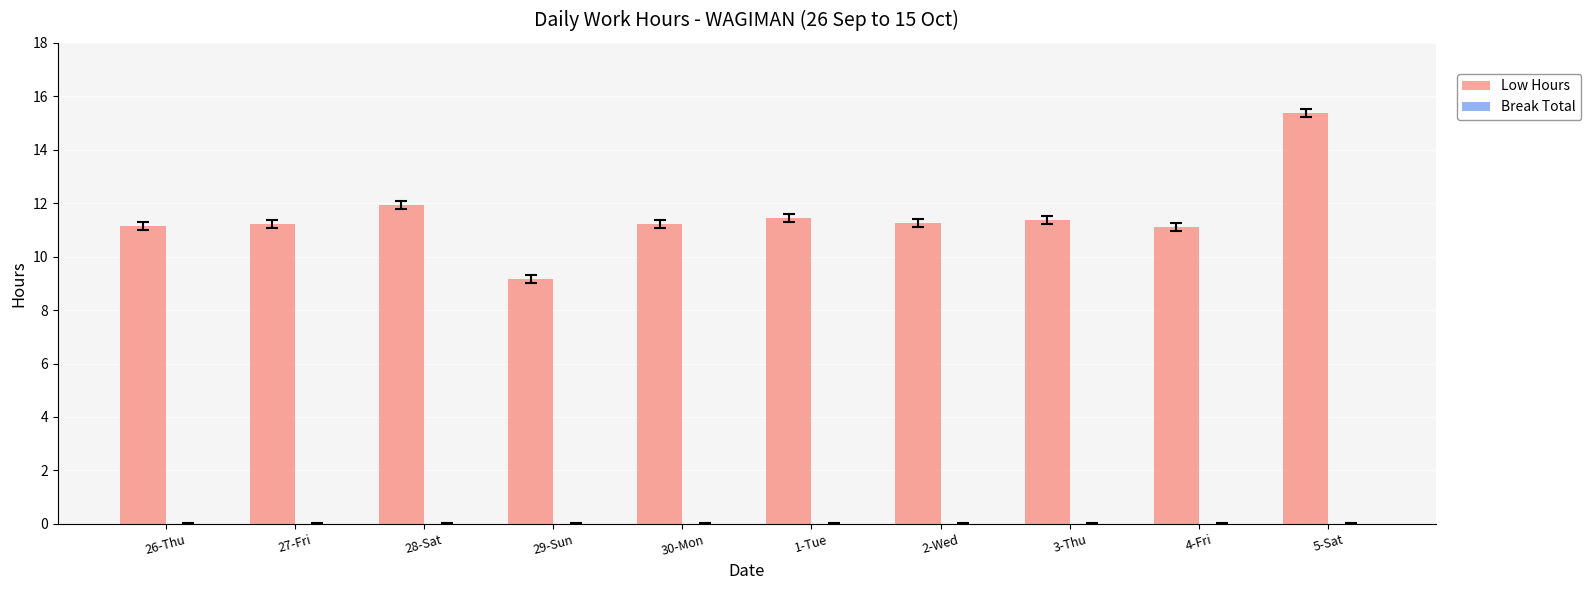

What is the difference between the values at 30-Mon and 28-Sat?

0.7